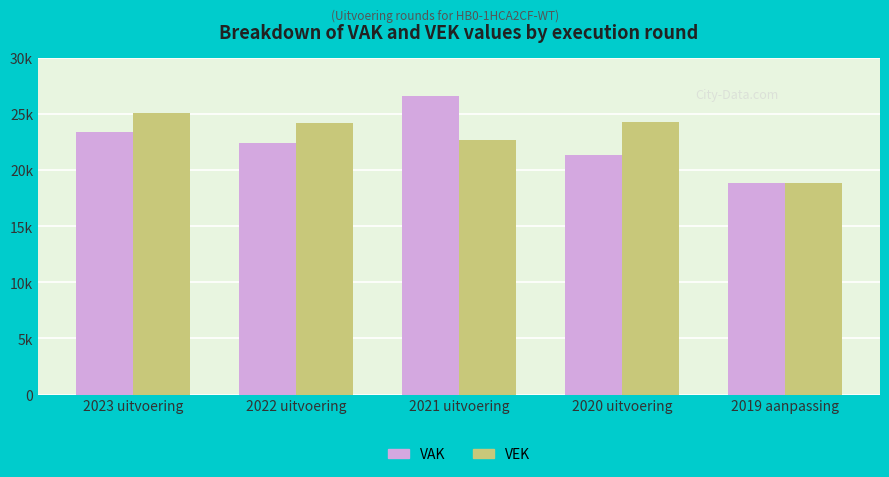

Which category has the lowest value across all series?

2019 aanpassing